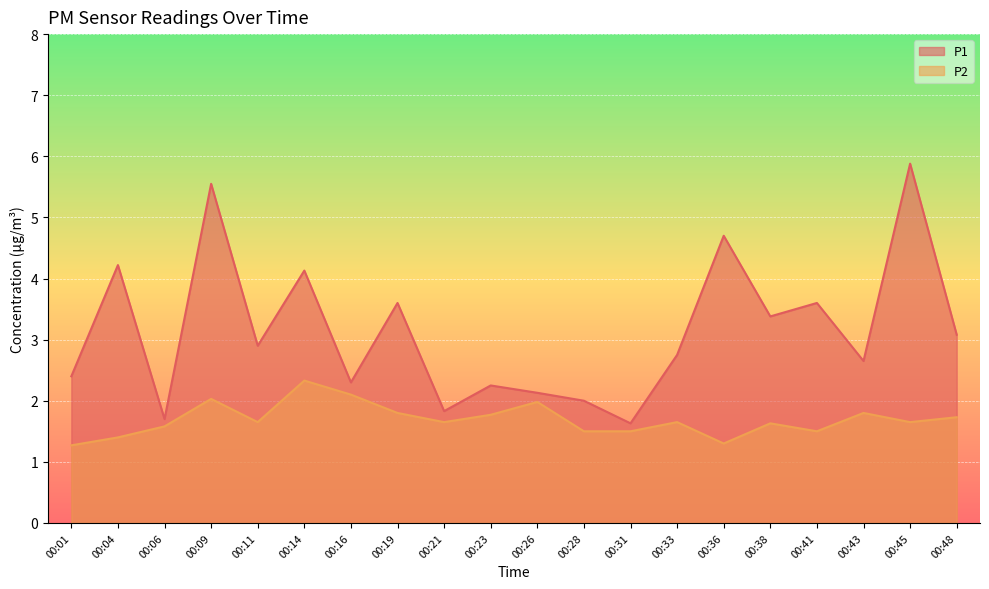

List the series in order of their peak value, lowest first.

P2, P1